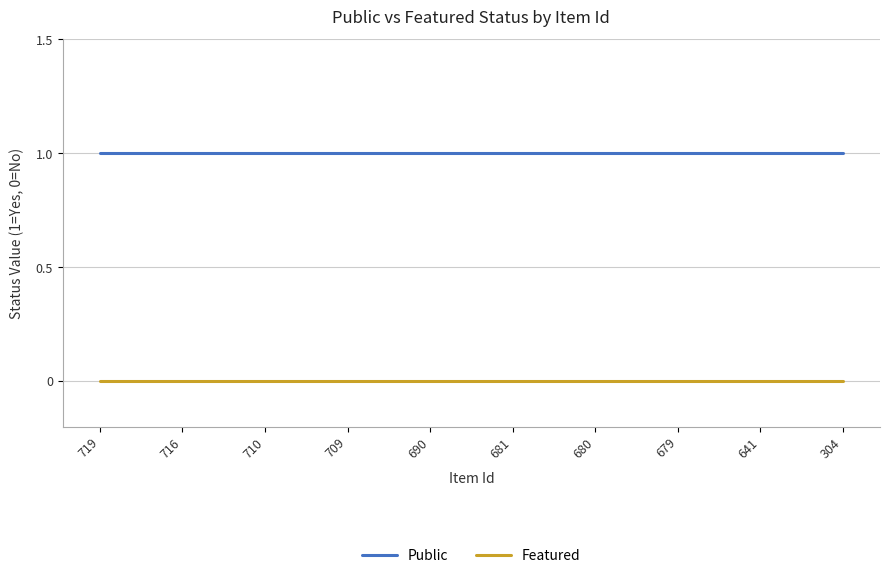

Reading left to right, what are all the values shown in this chart?

Public: 719=1	716=1	710=1	709=1	690=1	681=1	680=1	679=1	641=1	304=1
Featured: 719=0	716=0	710=0	709=0	690=0	681=0	680=0	679=0	641=0	304=0